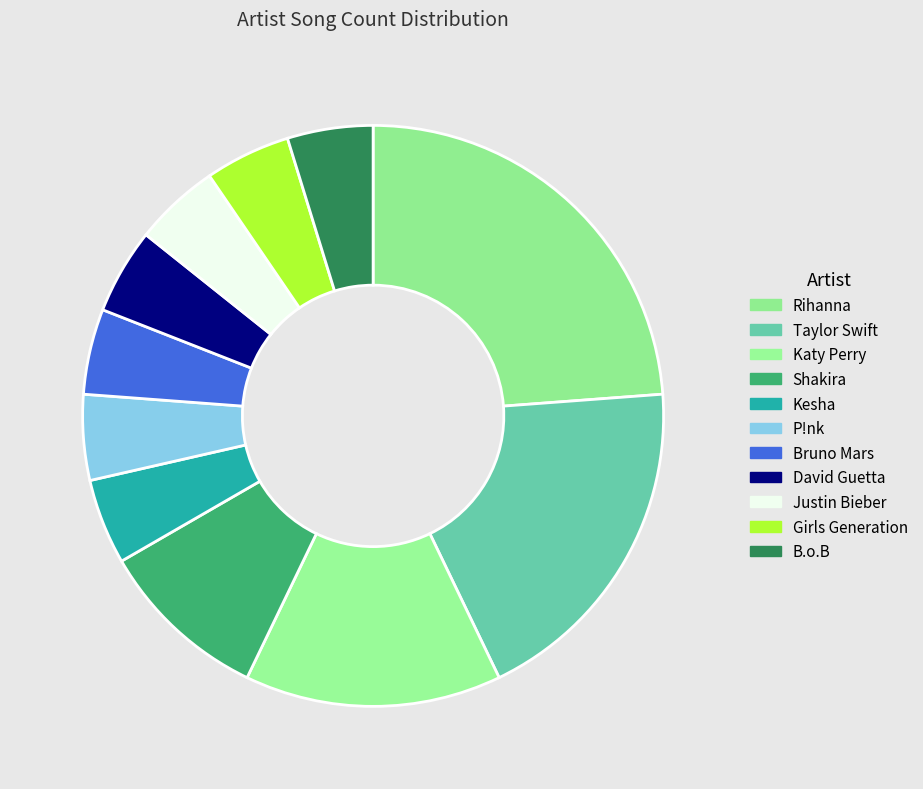

How many slices are in this pie chart?

11